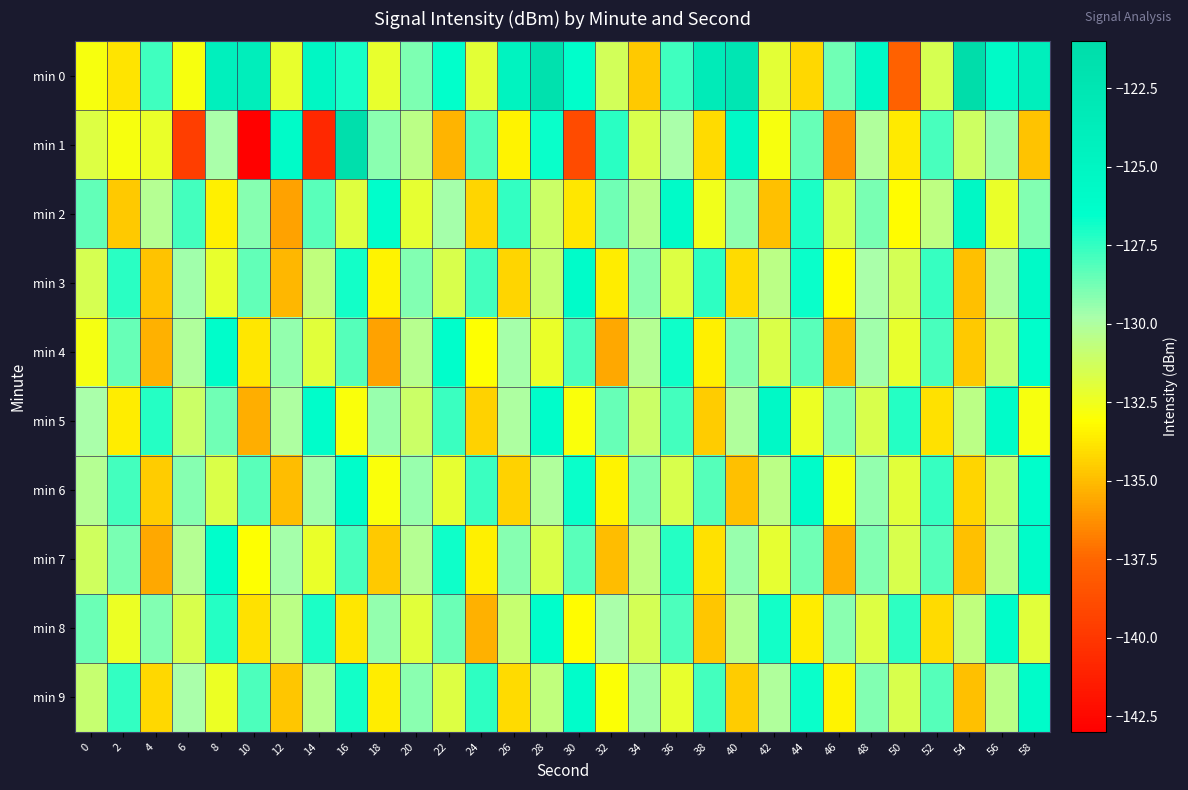

How many distinct data groups are displayed?

10